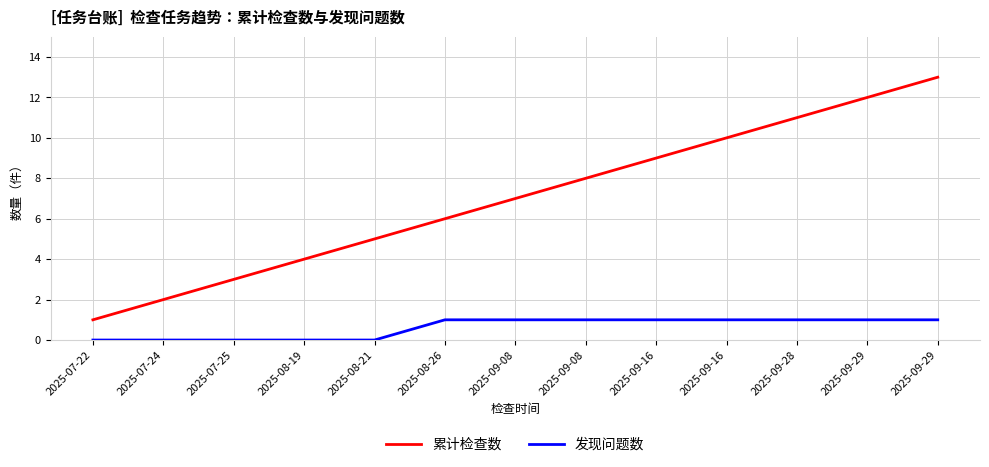

What is the sum of the 累计检查数 values at 2025-09-16 and 2025-08-21?

15